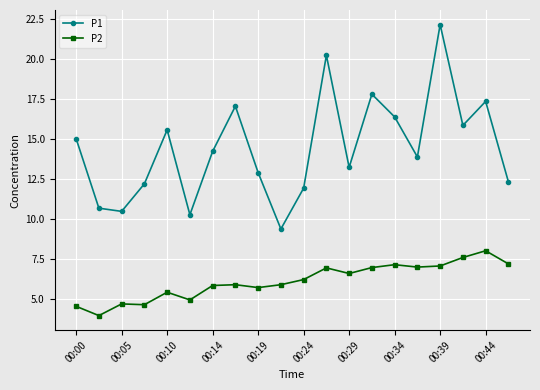

Rank the series by their average value, from highest to lowest.

P1, P2